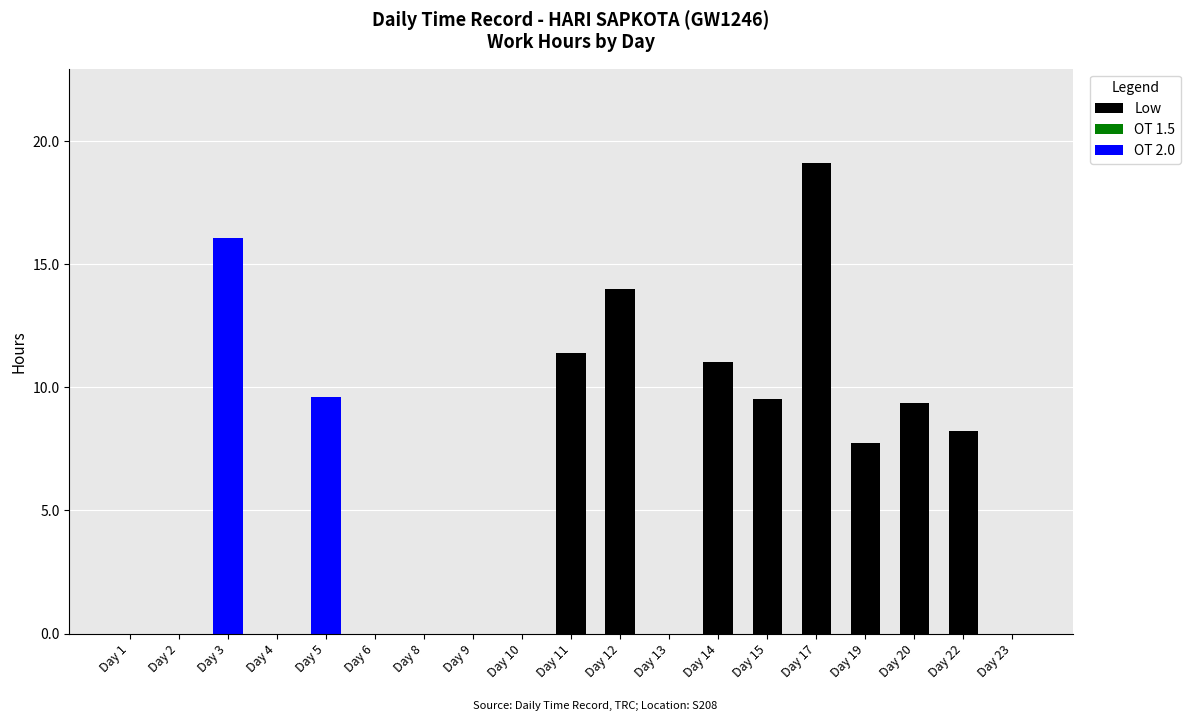

At which label does Low reach its peak?

Day 17